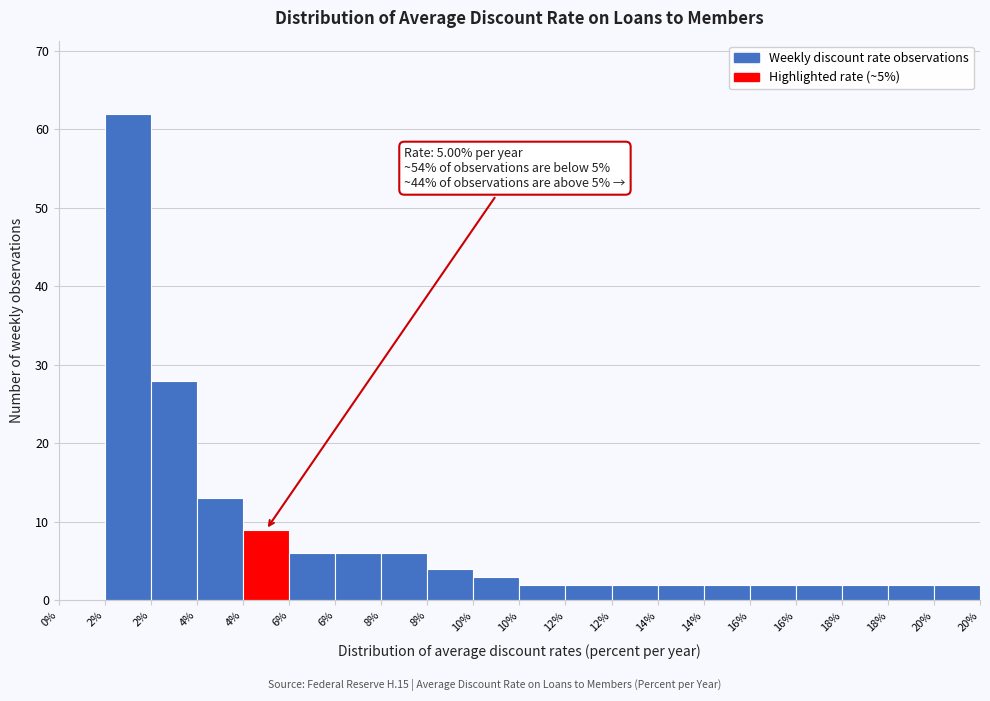

How many values are above zero?

19